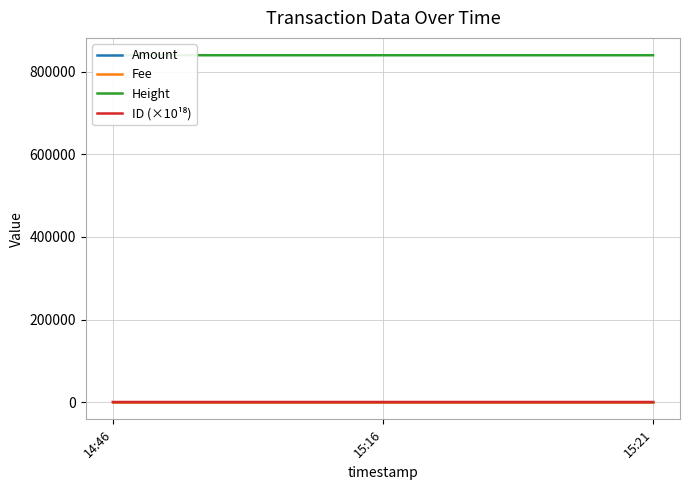

The value of Fee at 15:16 is 0.0. True or false?

False